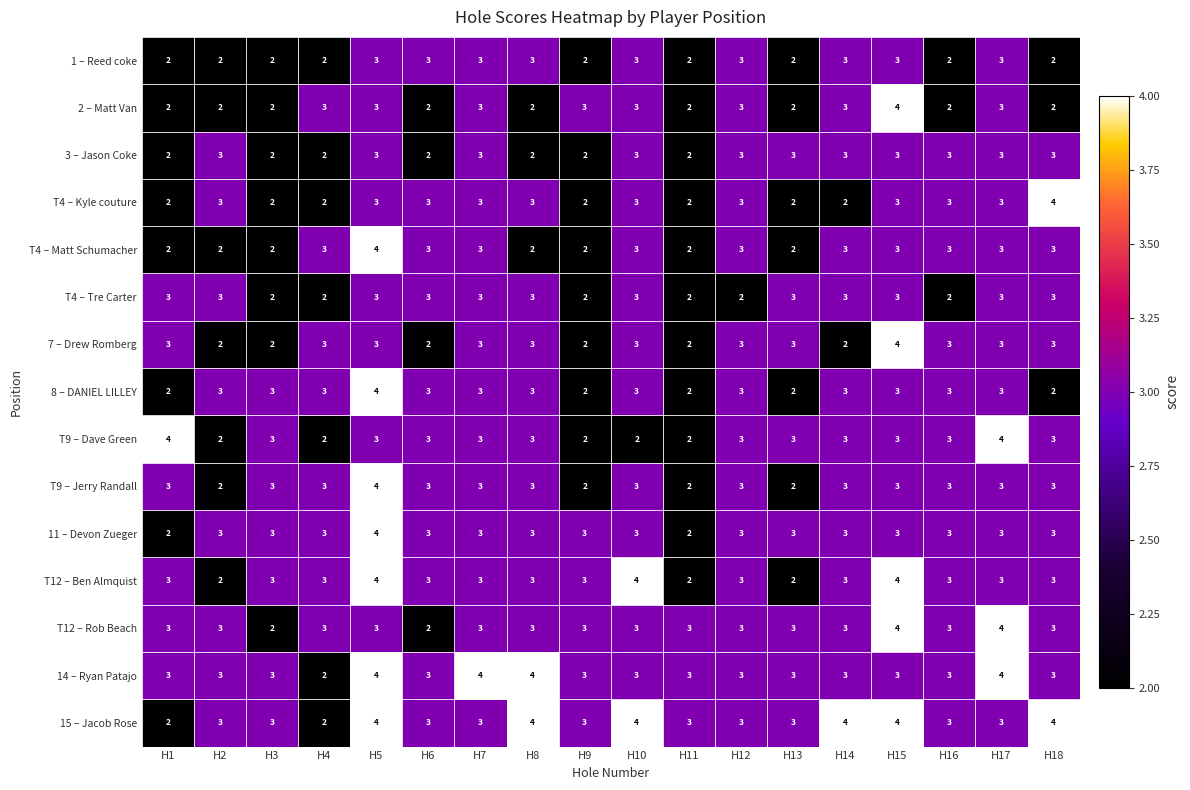

The value of T9 – Dave Green at H3 is 5. True or false?

False